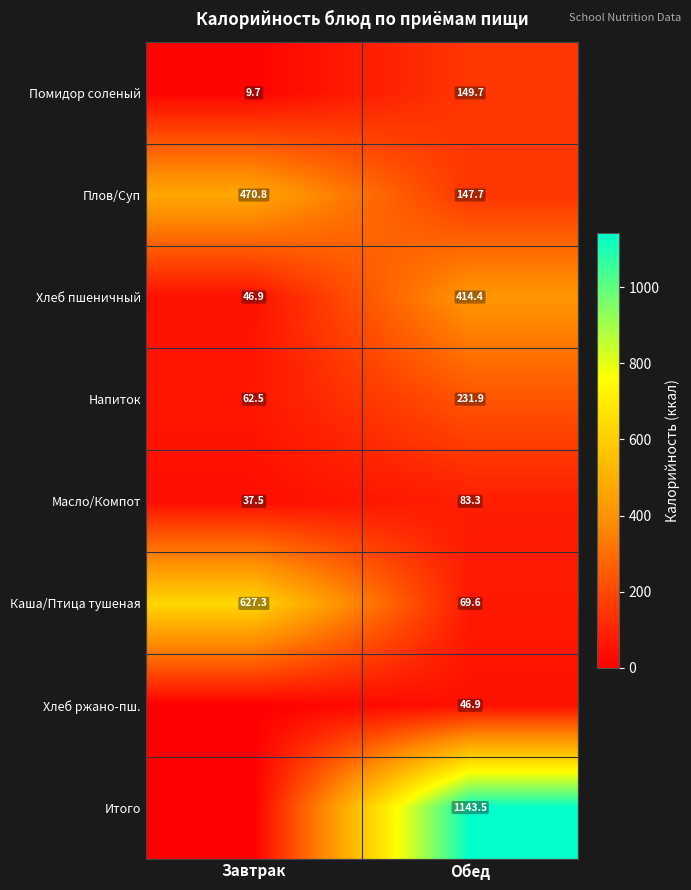

At which label does Плов/Суп first exceed 470?

Завтрак